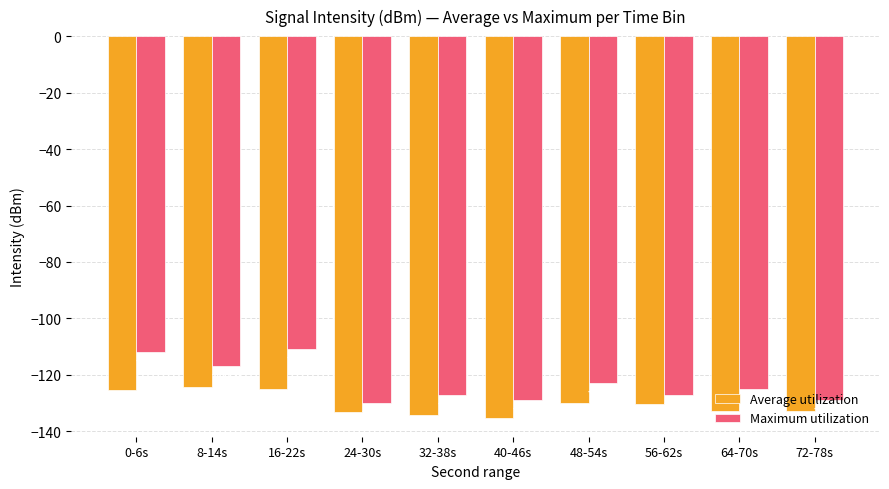

Is it true that Maximum utilization equals -128.8 at 40-46s?

True